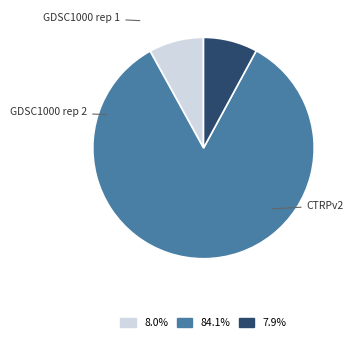

Does GDSC1000 rep 1 represent more than half of the total?

No